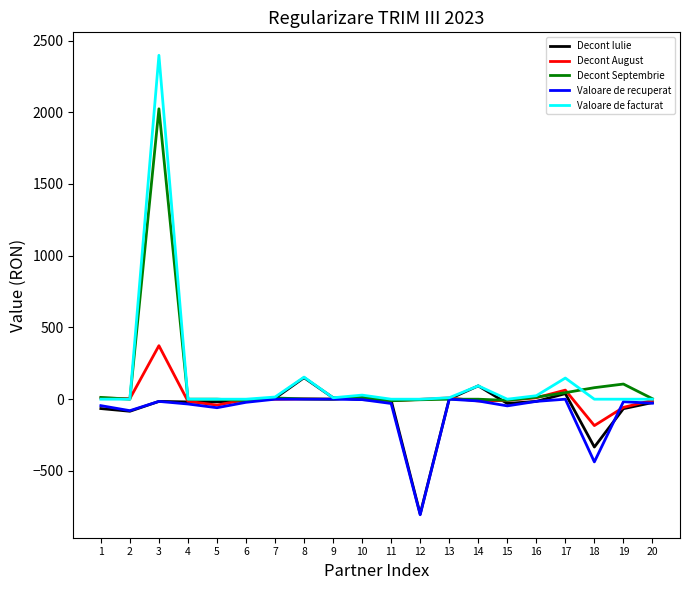

Where is Valoare de recuperat nearest to the value -402?

18